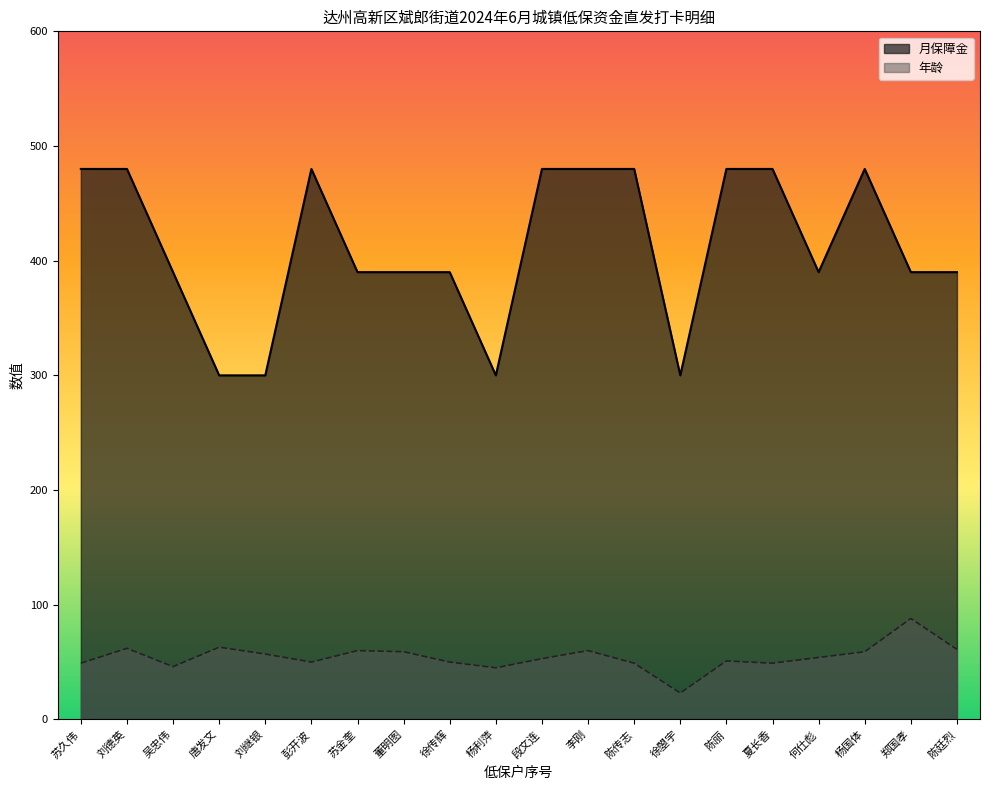

Which category has the lowest value across all series?

徐曌宇